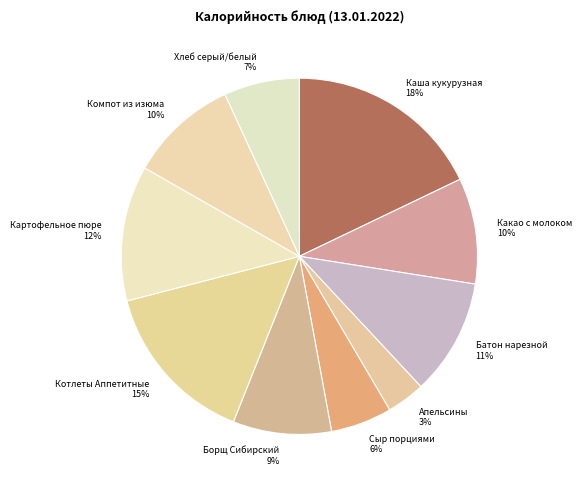

The Борщ Сибирский slice represents 9% of the pie. True or false?

True